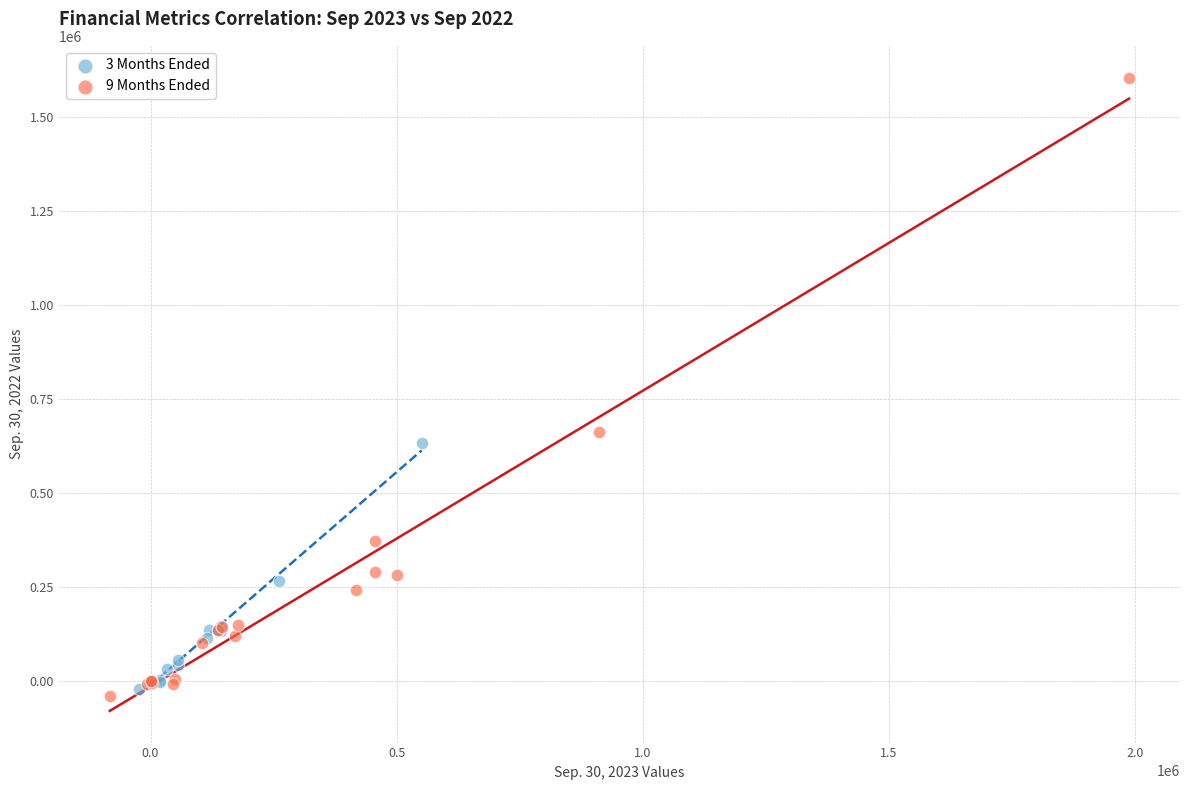

Which series contains the highest Y value?

9 Months Ended